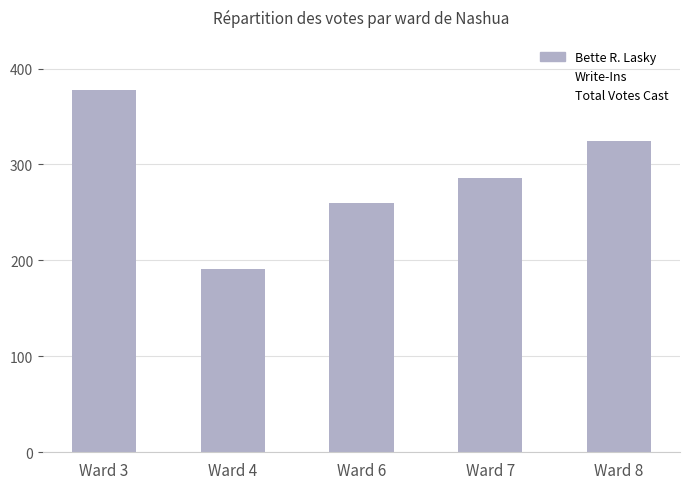

Which label corresponds to the smallest value in the chart?

Ward 4